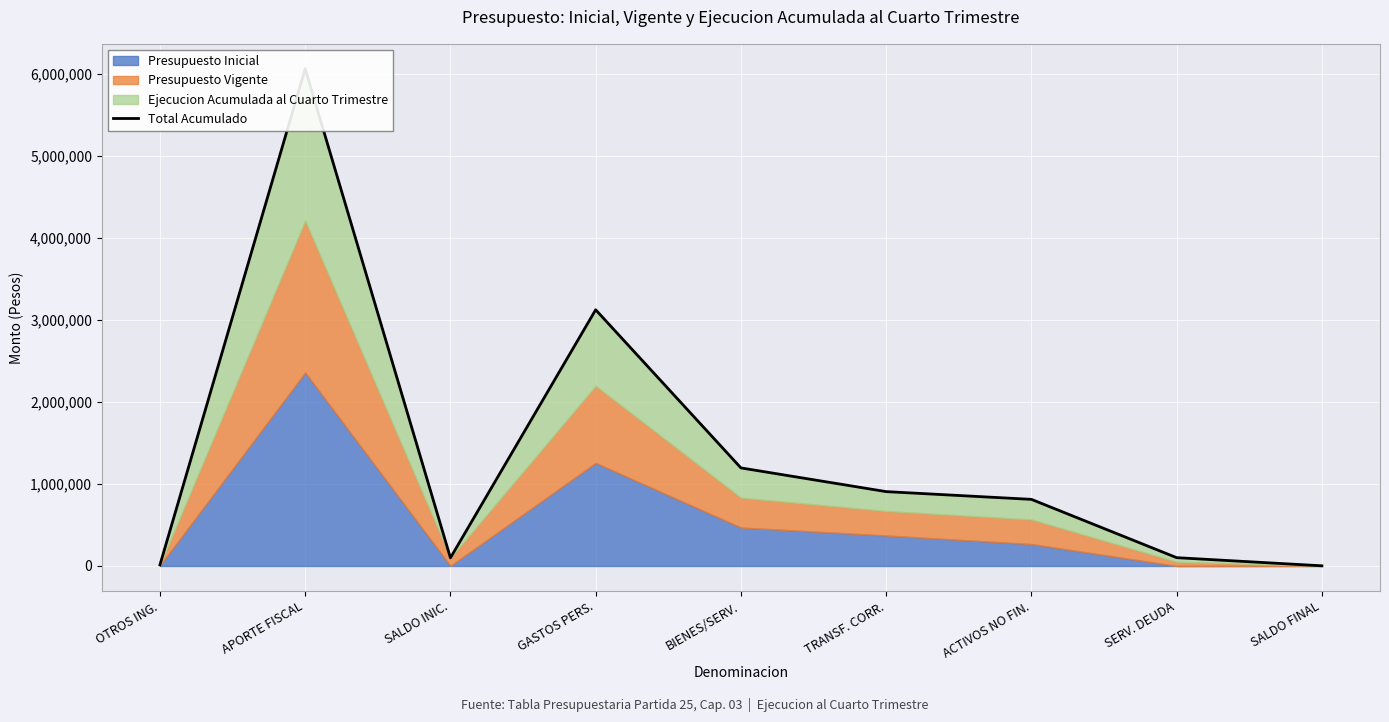

Reading right to left, list all the values displayed in this chart.

2000	101310	812680	907164	1196499	3125910	99130	6067180	12749